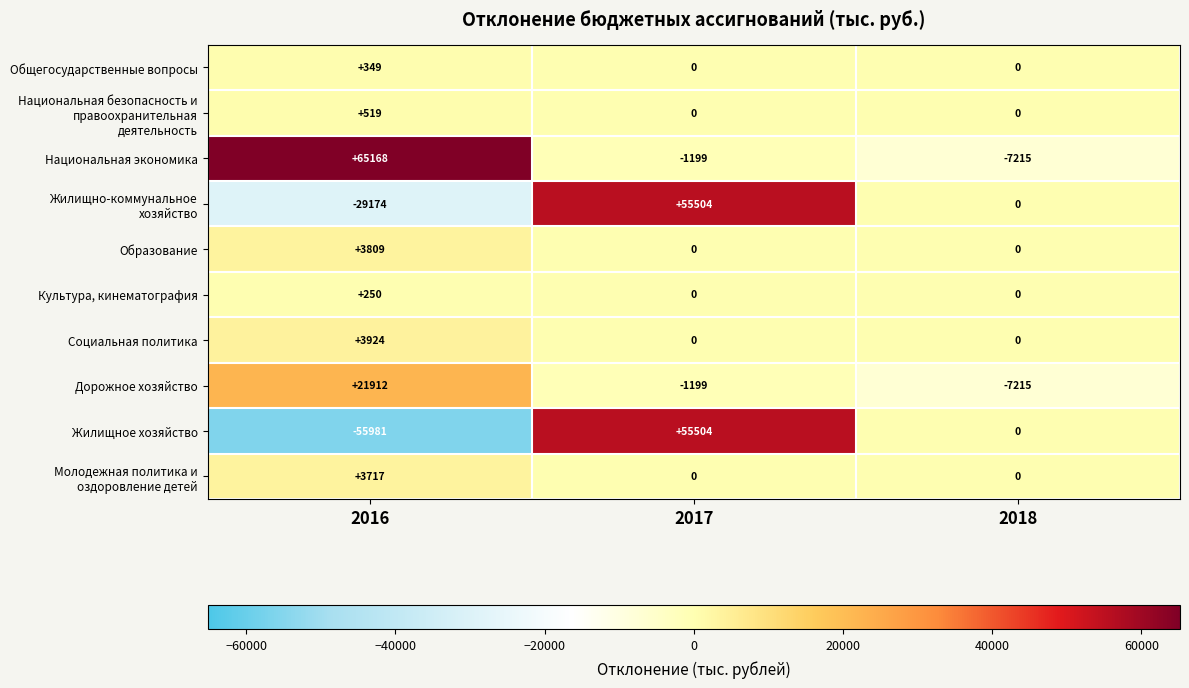

Which series has the largest range (max minus min)?

Жилищное хозяйство